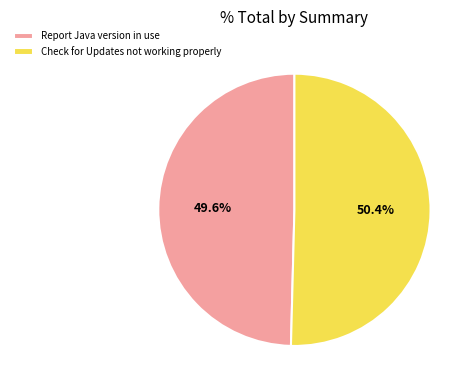

The Check for Updates not working properly slice represents 50% of the pie. True or false?

True